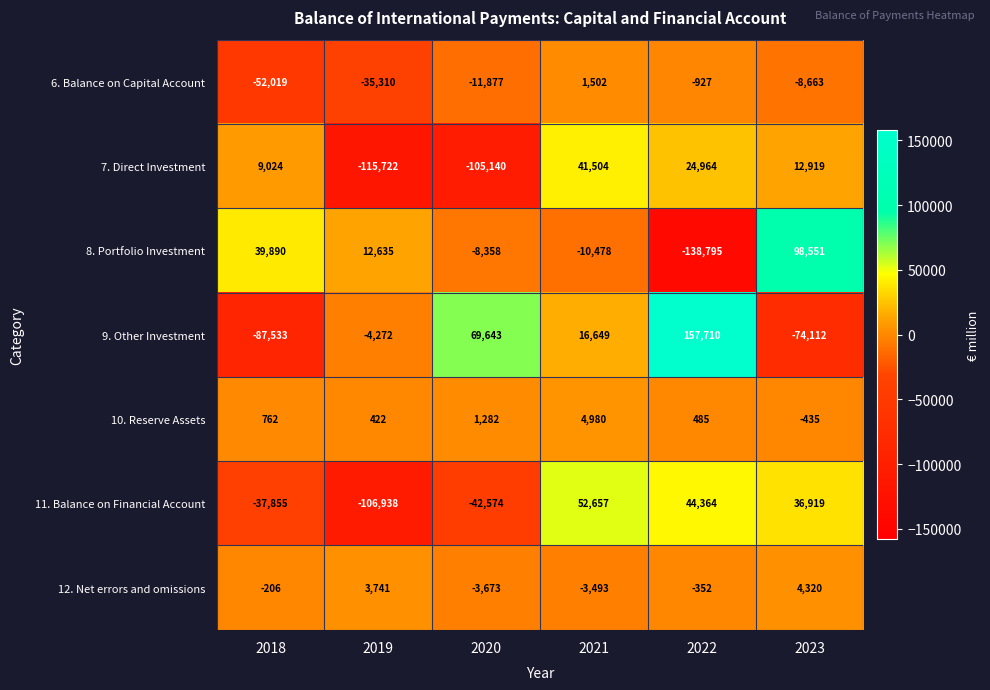

List the labels in order of 12. Net errors and omissions value, largest first.

2023, 2019, 2018, 2022, 2021, 2020